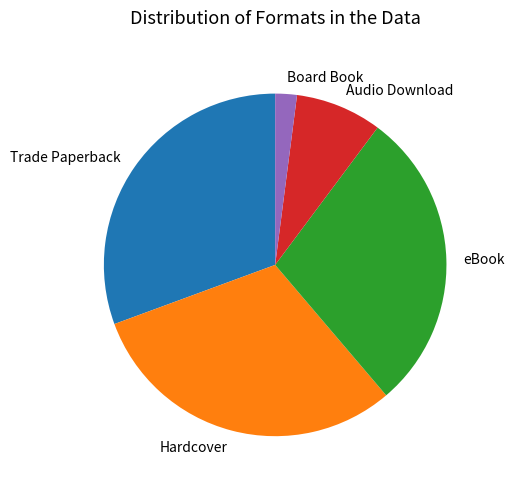

What is the ratio of the value at Hardcover to the value at Trade Paperback?

1.0